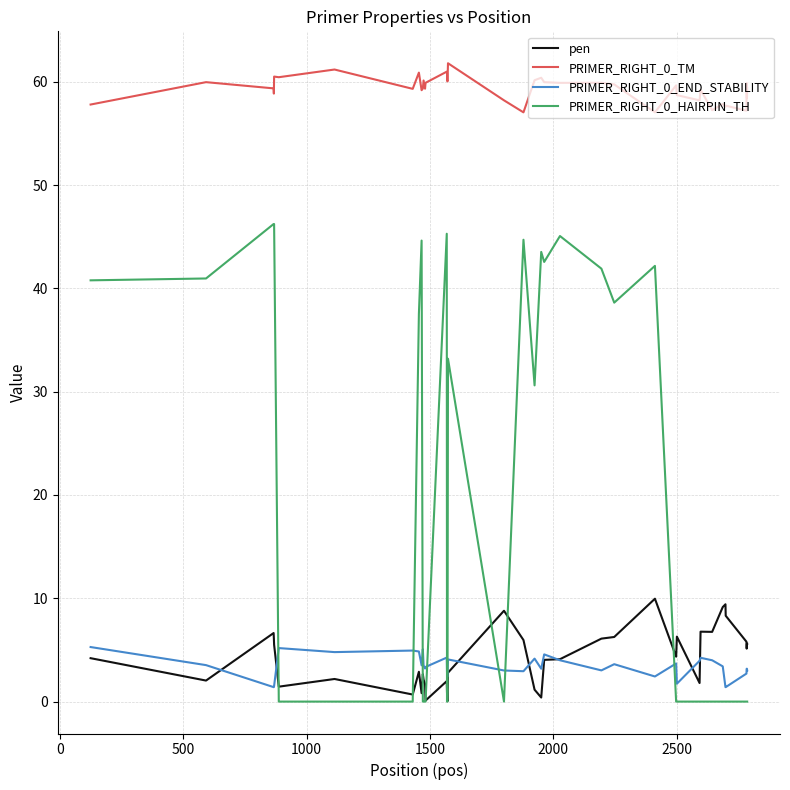

What is the maximum value shown in the chart?

61.8